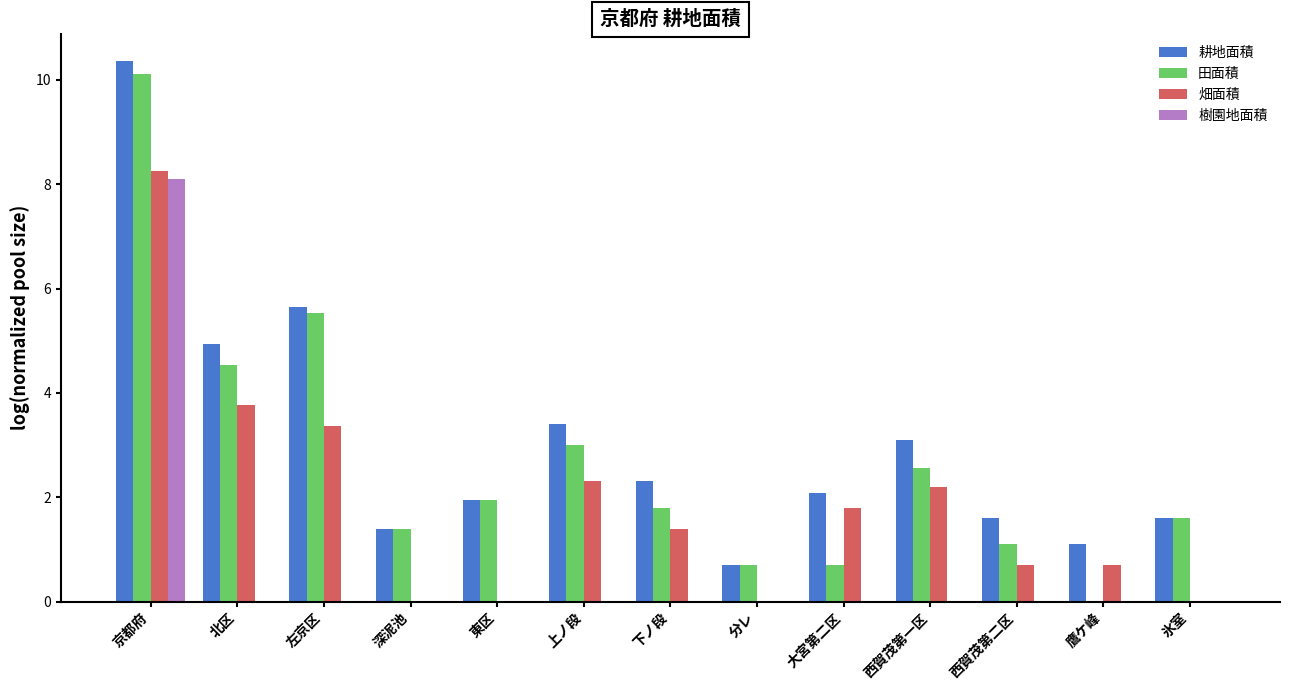

The value of 樹園地面積 at 鷹ケ峰 is 3.3. True or false?

False